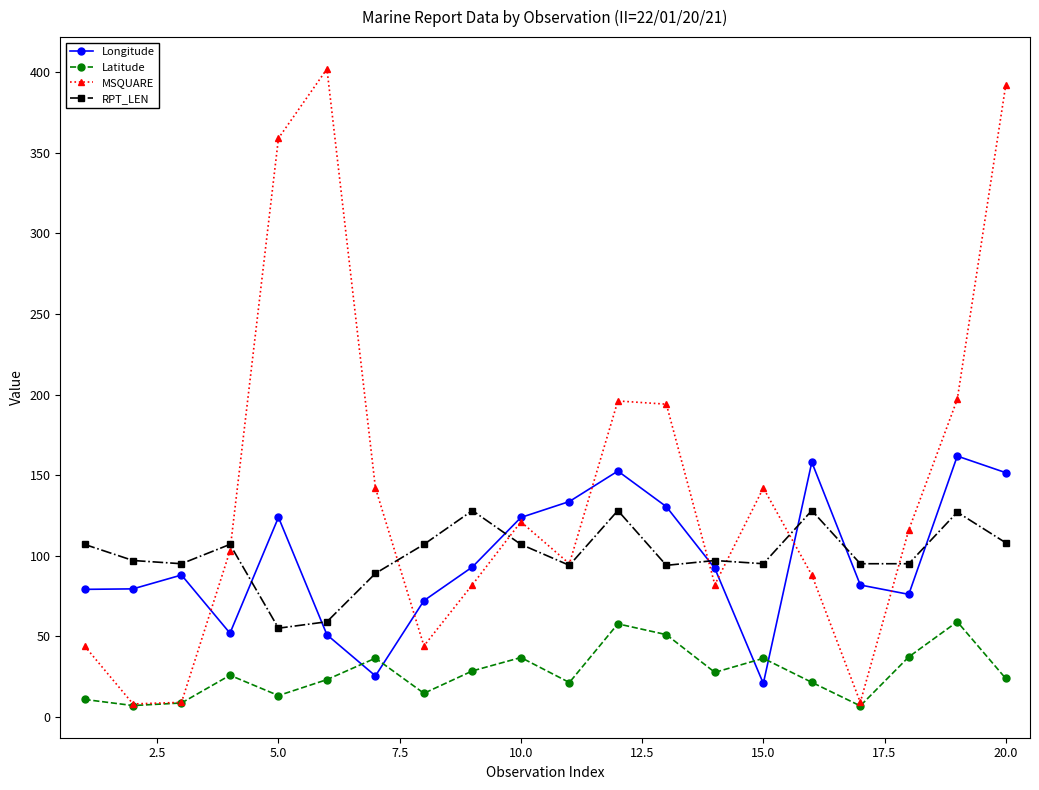

Which series has the widest spread of values?

MSQUARE